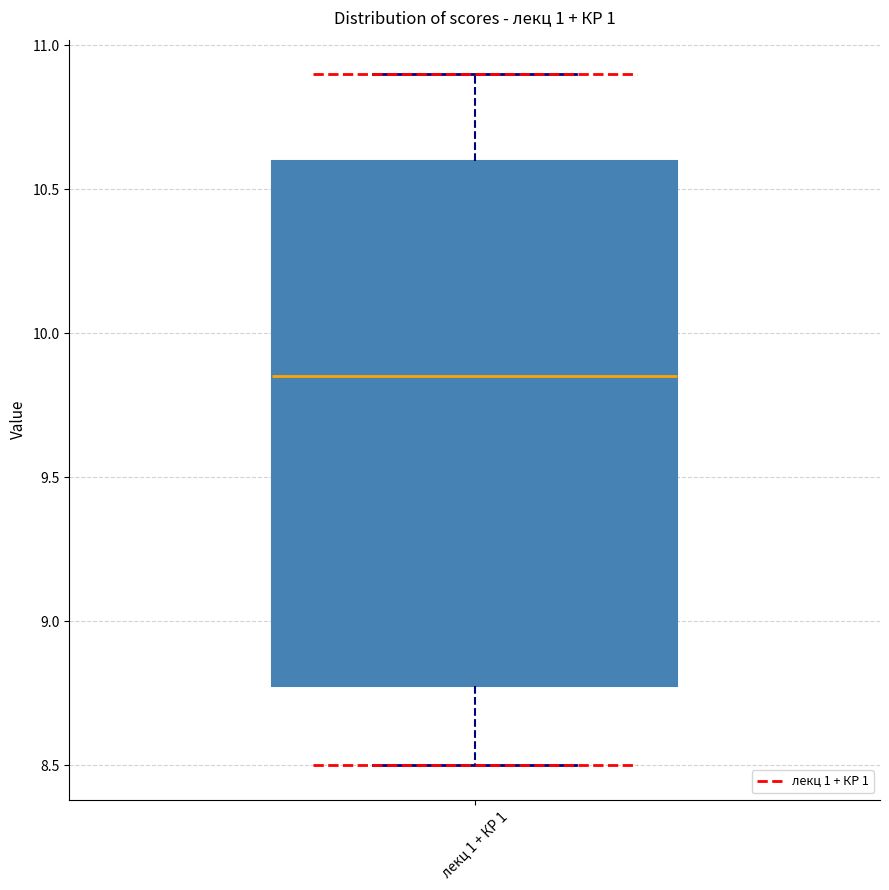

Read this box plot against the y-axis: the position of the median line, the range covered by the box, and the ends of both whiskers. The values are not printed on the chart, so give them approximately, as read against the axis.

median 9.85, box 8.80 to 10.60, whiskers 8.50 to 10.90